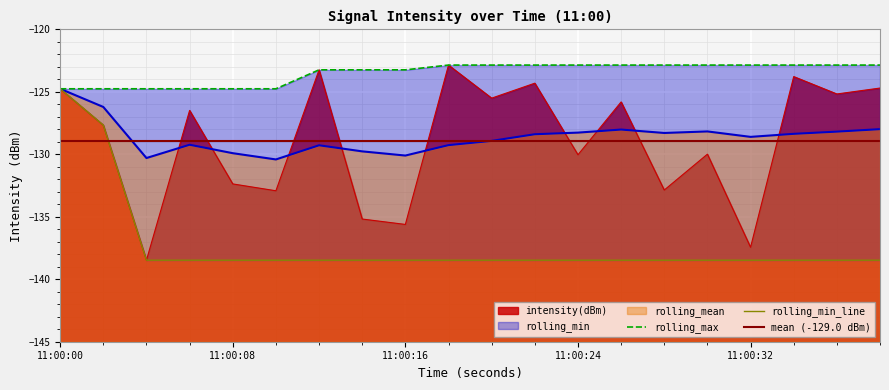

What is the minimum value for rolling_mean?

-130.4